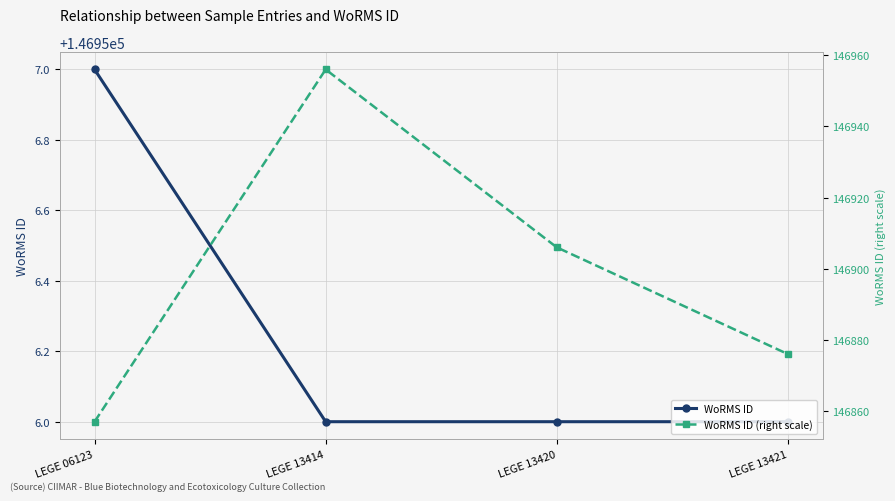

Which label corresponds to the smallest value in the chart?

LEGE 06123